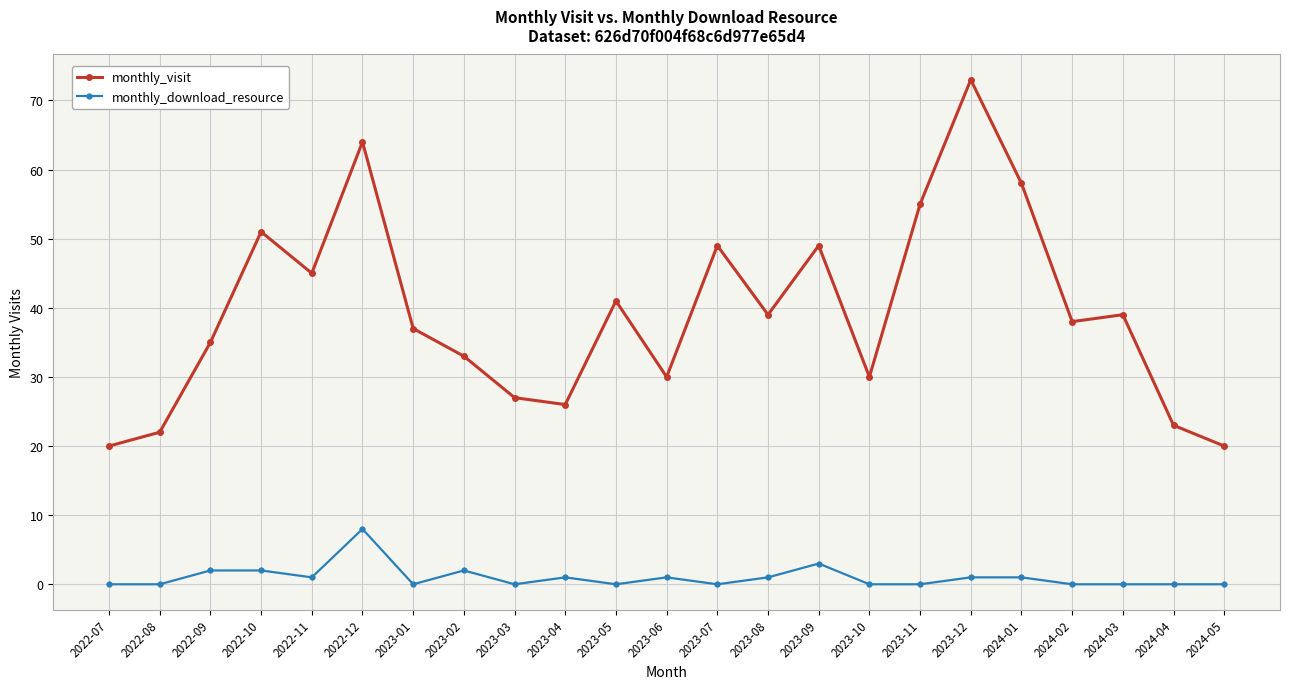

At which label does monthly_visit reach its peak?

2023-12